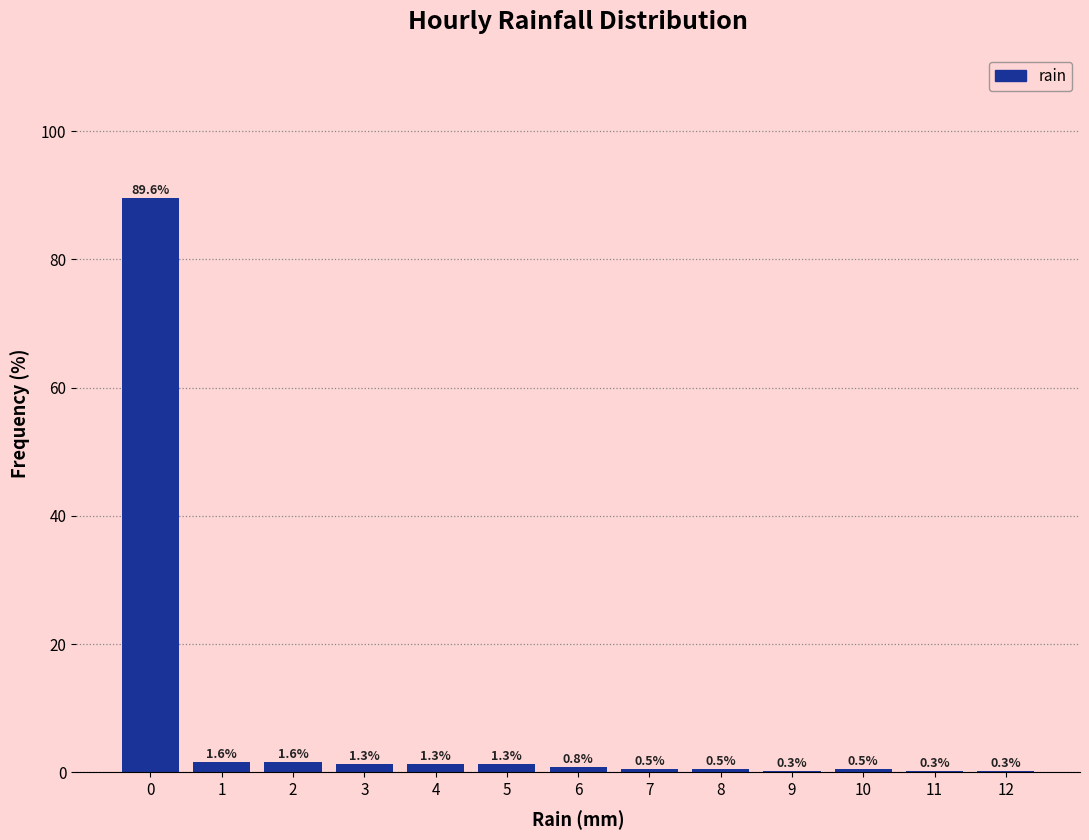

Reading left to right, list all the values displayed in this chart.

0=89.6	1=1.6	2=1.6	3=1.3	4=1.3	5=1.3	6=0.8	7=0.5	8=0.5	9=0.3	10=0.5	11=0.3	12=0.3